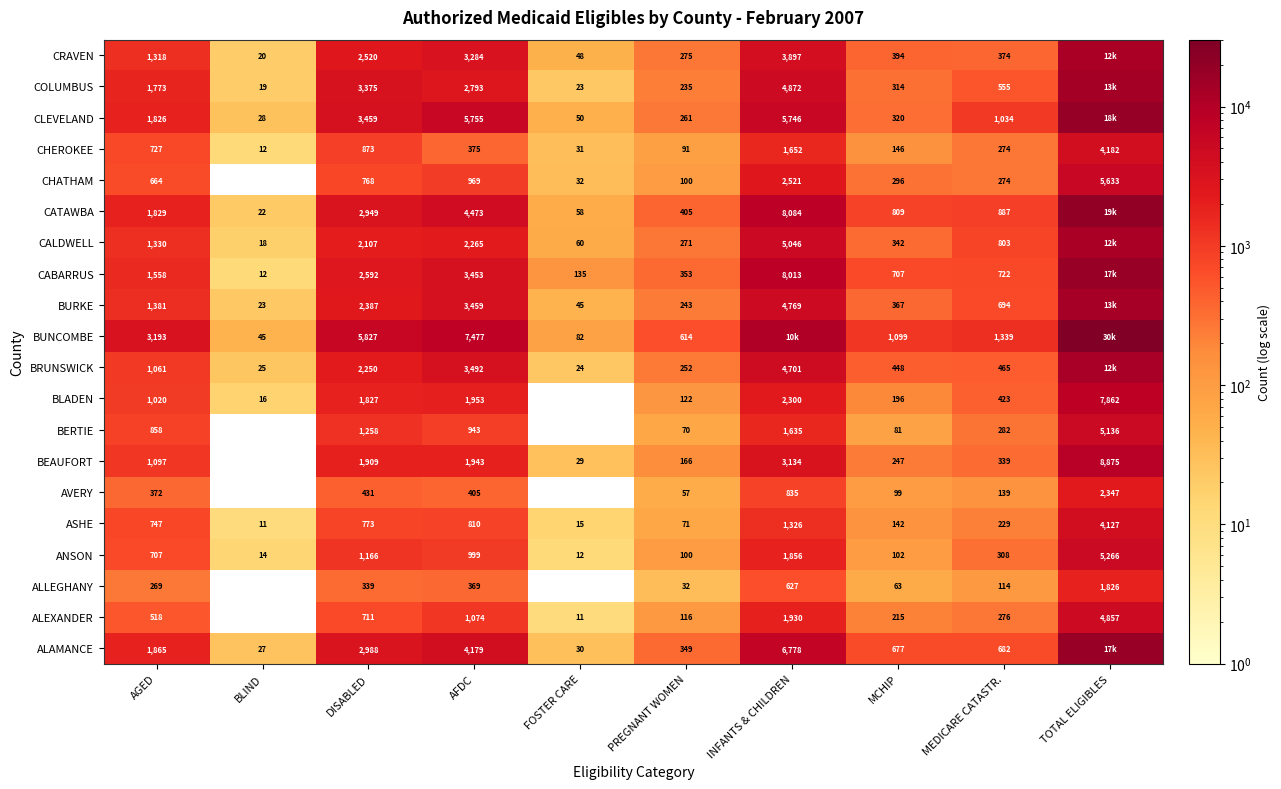

What value does the CHEROKEE series have at INFANTS & CHILDREN?

1652